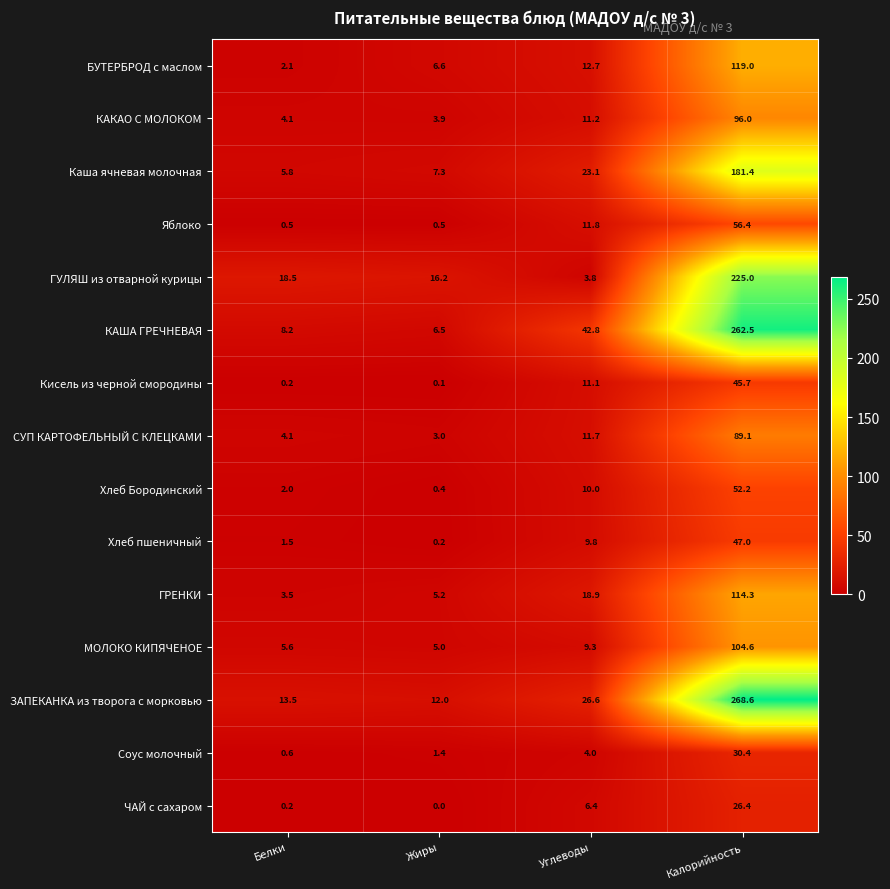

The БУТЕРБРОД с маслом series shows 18.2 at Углеводы. True or false?

False